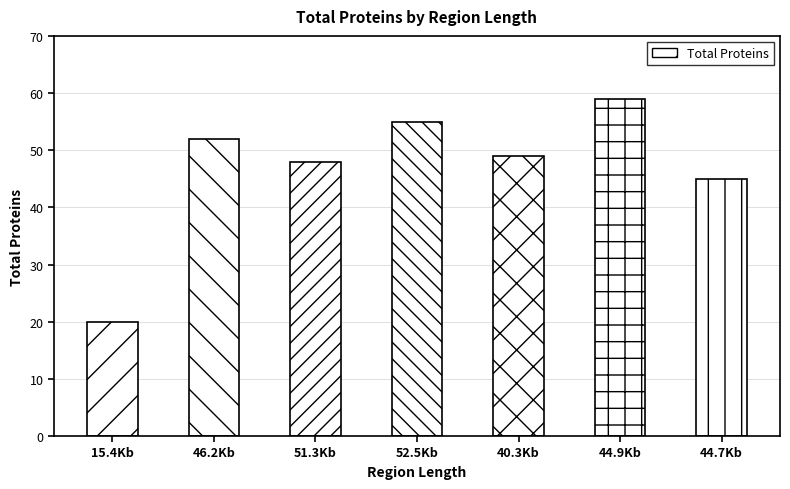

Reading right to left, extract all data points from this chart.

44.7Kb=45	44.9Kb=59	40.3Kb=49	52.5Kb=55	51.3Kb=48	46.2Kb=52	15.4Kb=20